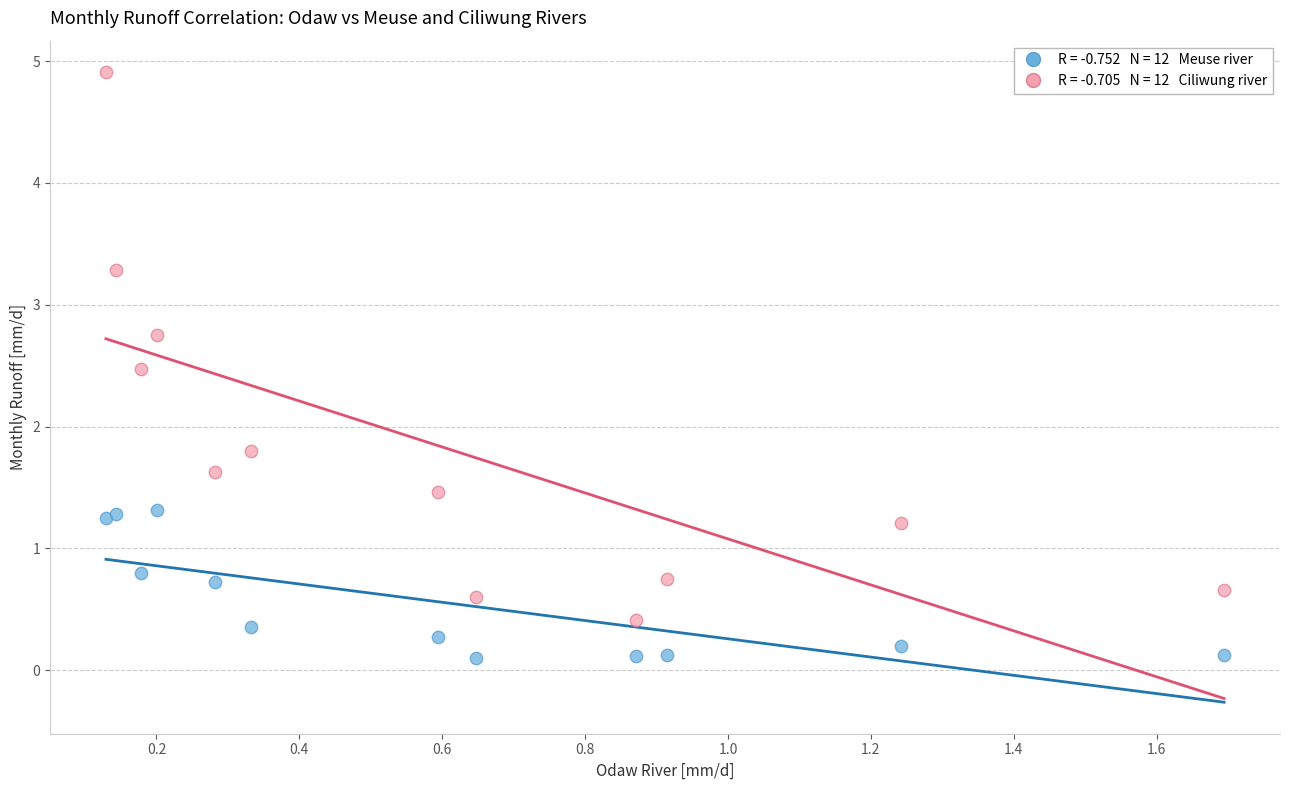

Across all series, what Y value is closest to 2?

1.8